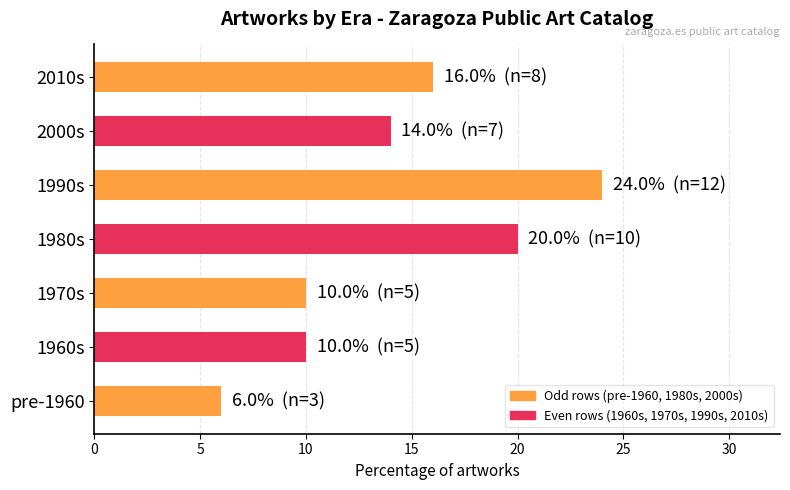

What is the greatest value displayed?

24.0